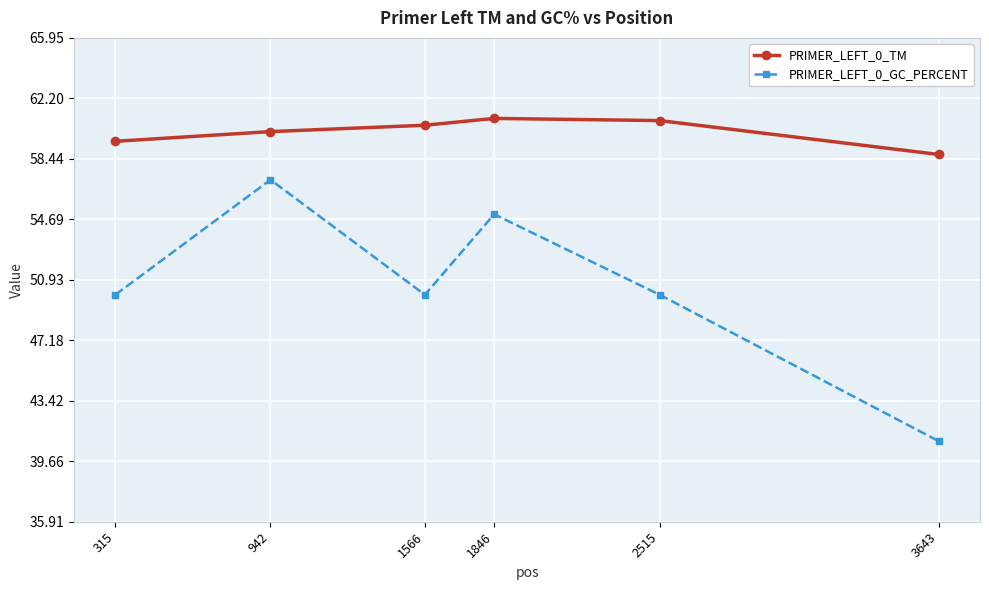

Reading right to left, list all the values displayed in this chart.

PRIMER_LEFT_0_TM: 3643=58.7	2515=60.8	1846=61.0	1566=60.5	942=60.1	315=59.5
PRIMER_LEFT_0_GC_PERCENT: 3643=40.9	2515=50.0	1846=55.0	1566=50.0	942=57.1	315=50.0